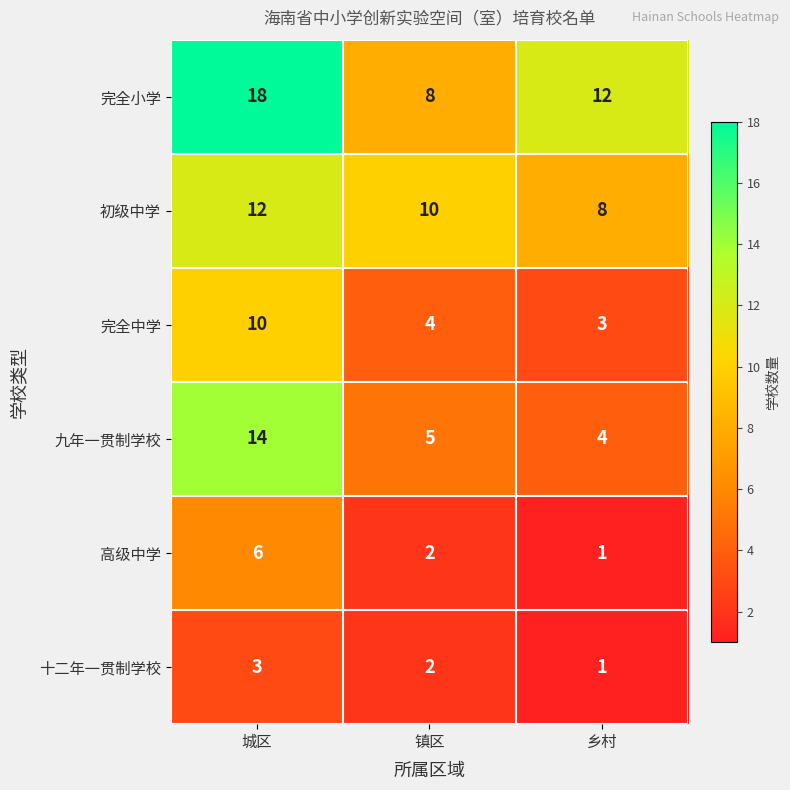

What is the difference between the 完全小学 values at 乡村 and 镇区?

4